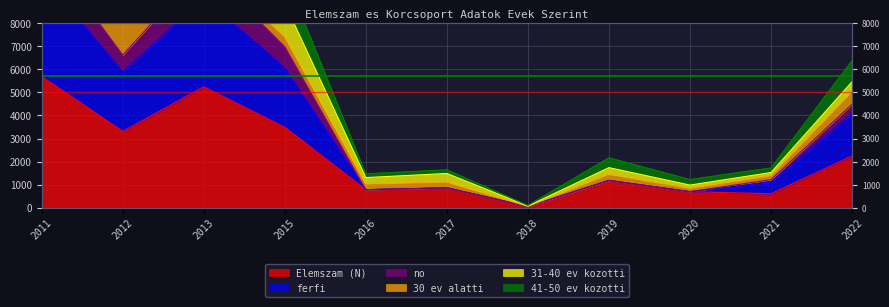

In ferfi, how many points are higher than both neighbors (excluding endpoints)?

3